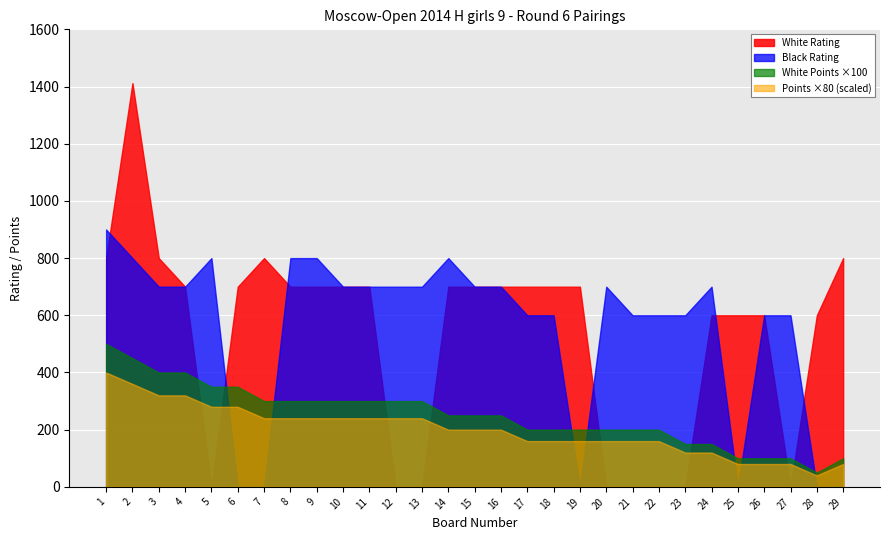

How many lines are shown in the chart?

4